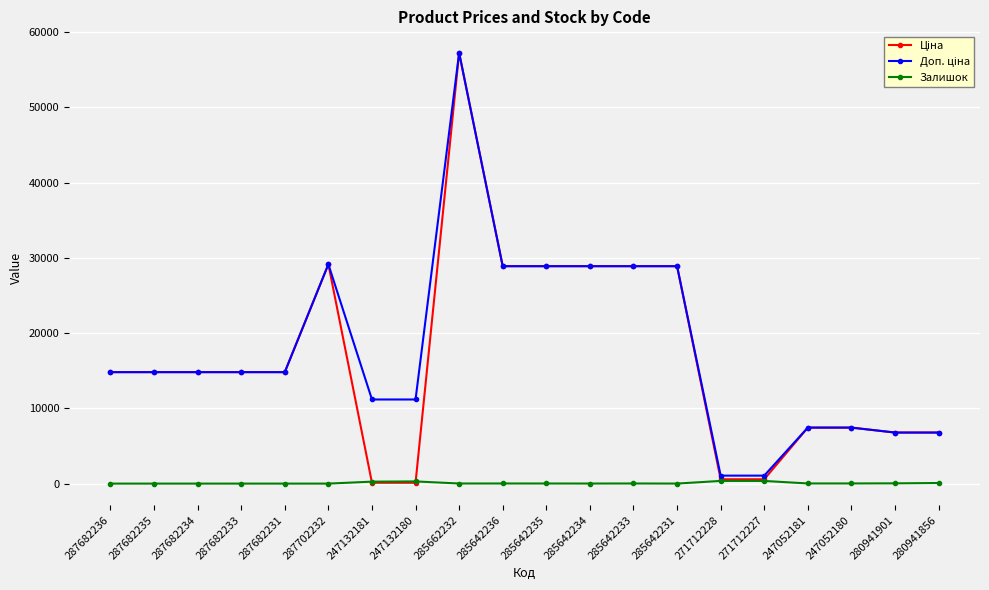

What is the maximum value shown in the chart?

57258.0